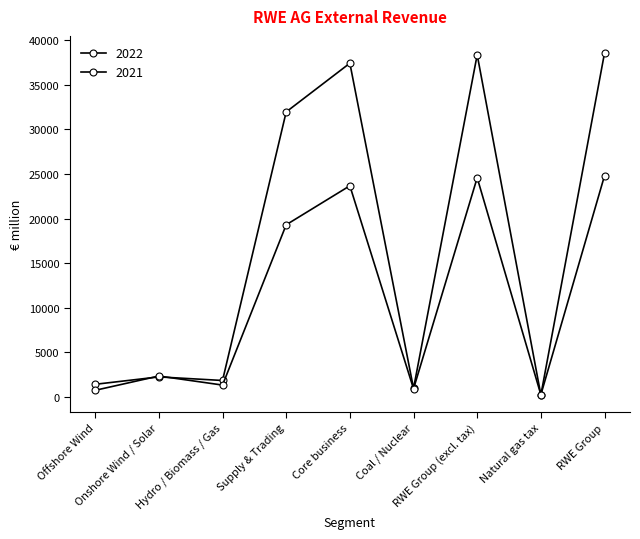

Which series has the largest range (max minus min)?

2022